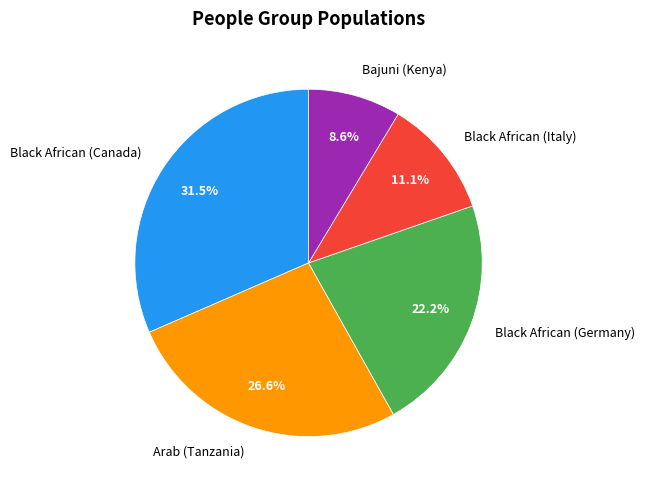

What is the largest slice in the pie chart?

Black African (Canada)